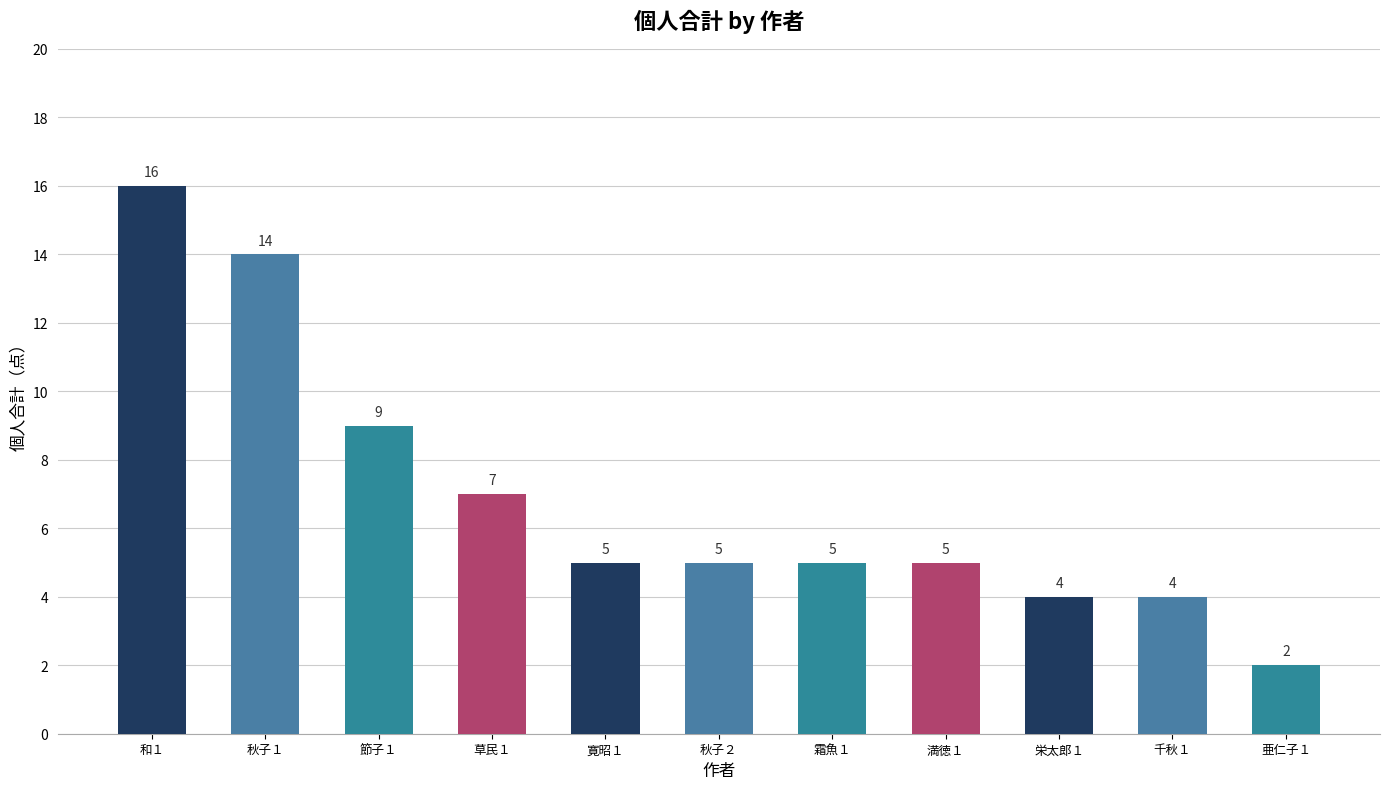

What is the difference between the values at 秋子２ and 秋子１?

9